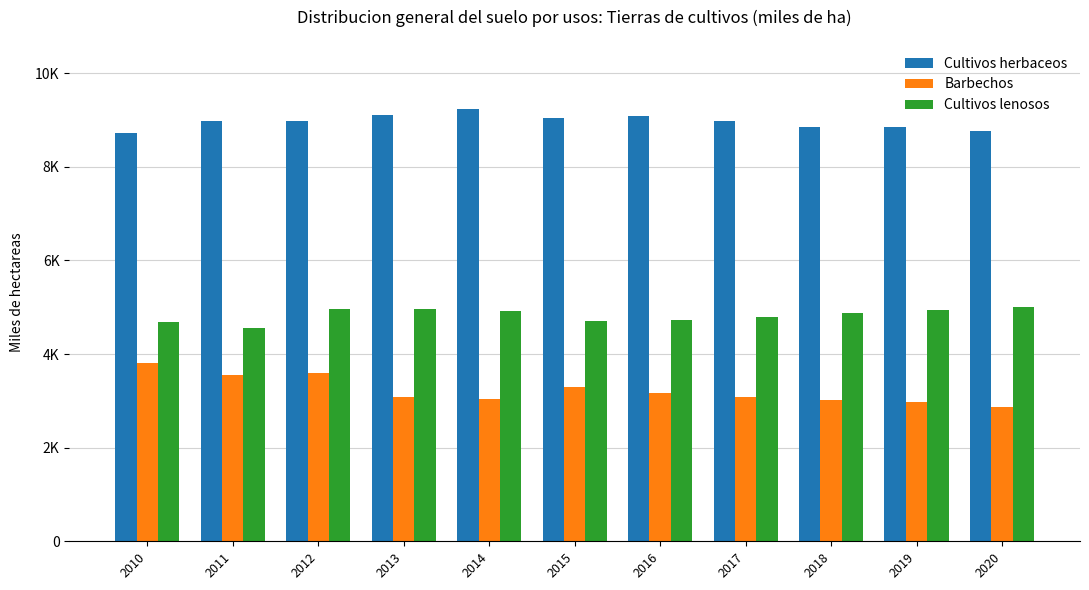

What are all the series names shown in the legend?

Cultivos herbaceos, Barbechos, Cultivos lenosos